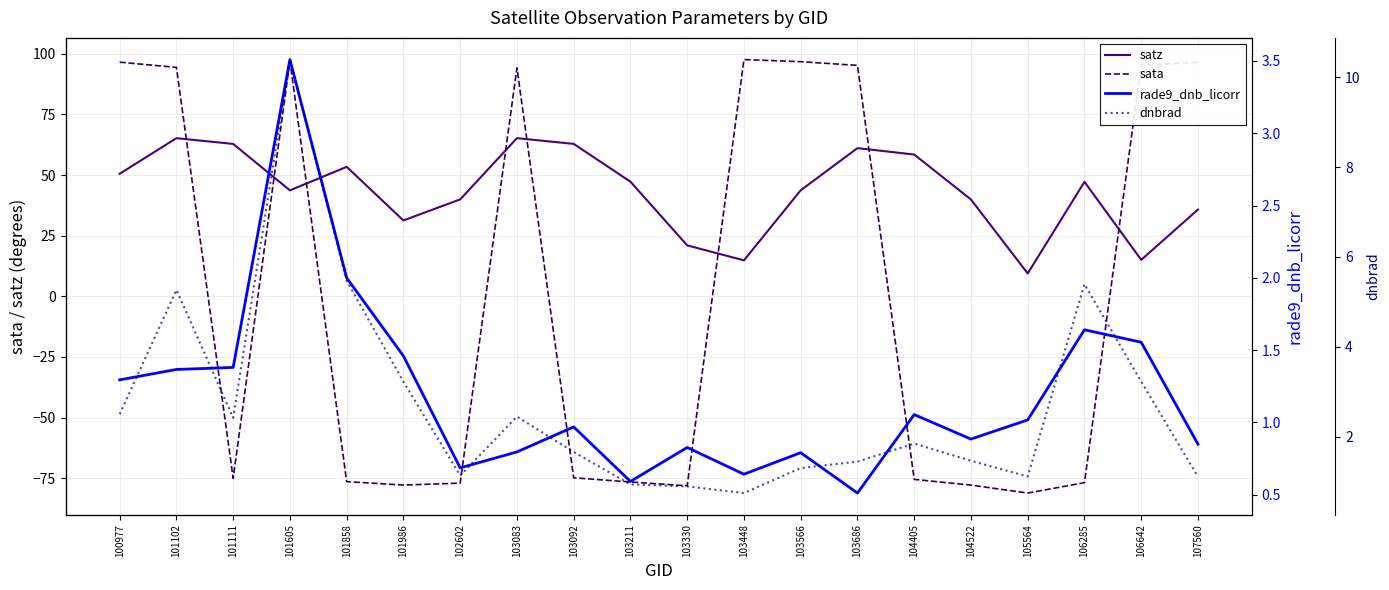

Read the sata value at 103686.

95.2